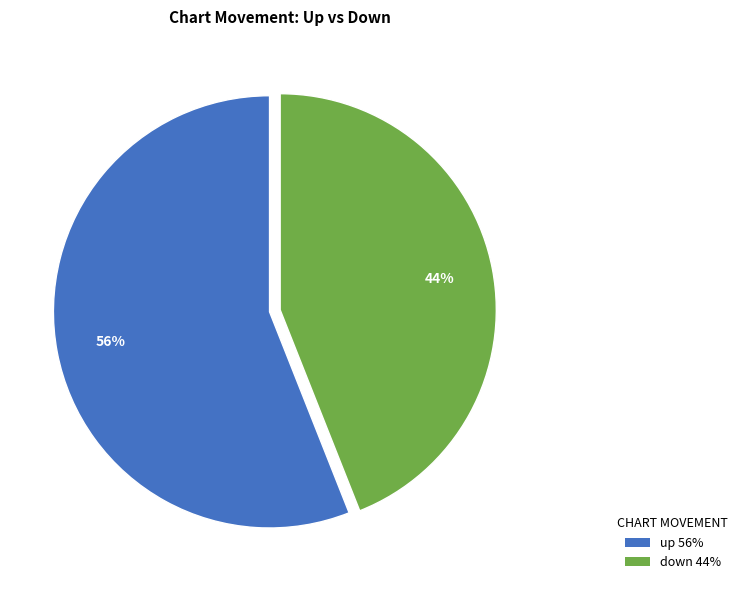

Between up and down, which is larger?

up